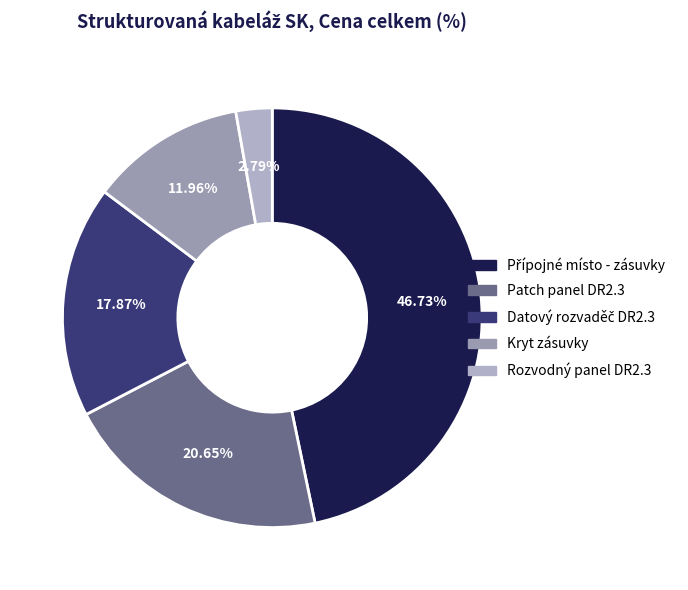

Count the number of slices in the pie.

5